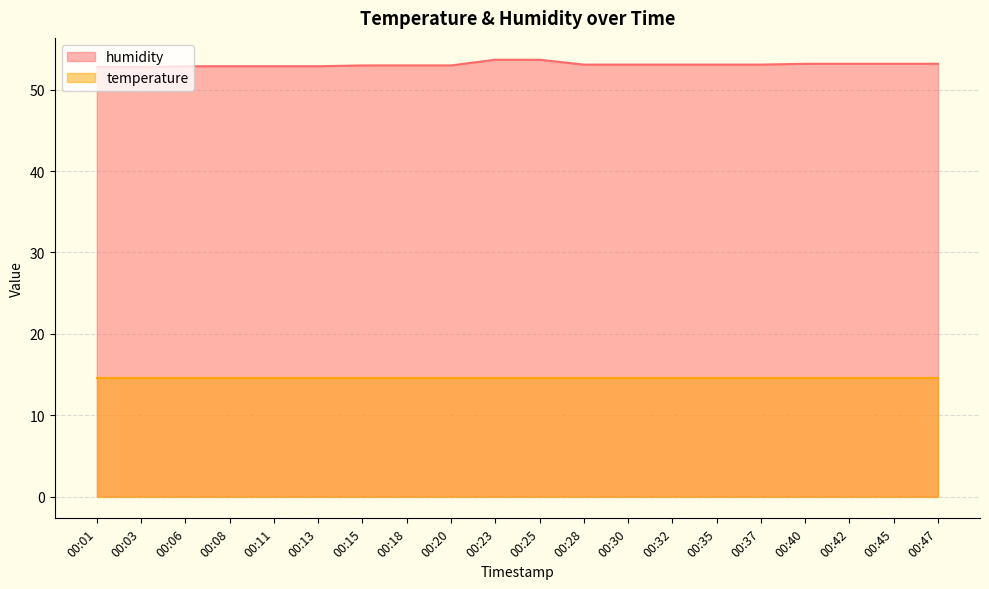

What is the ratio of the value at 00:25 to the value at 00:20?

1.0